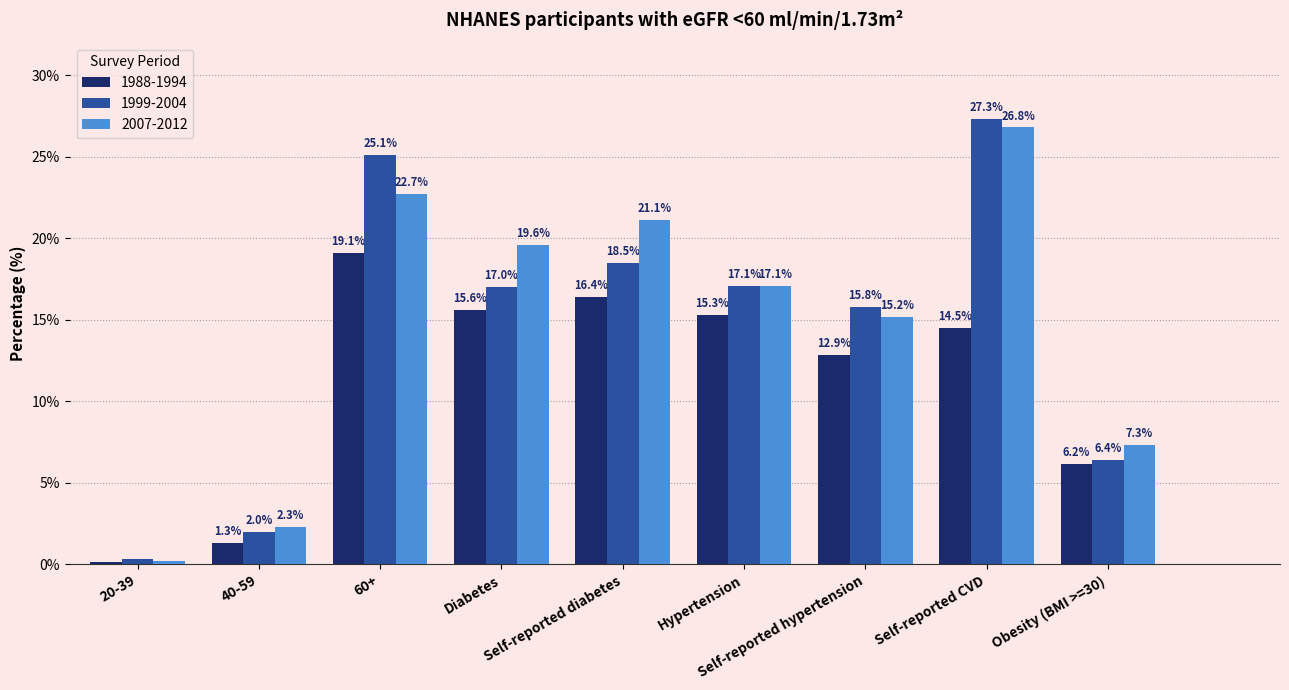

Does the chart contain any negative values?

No